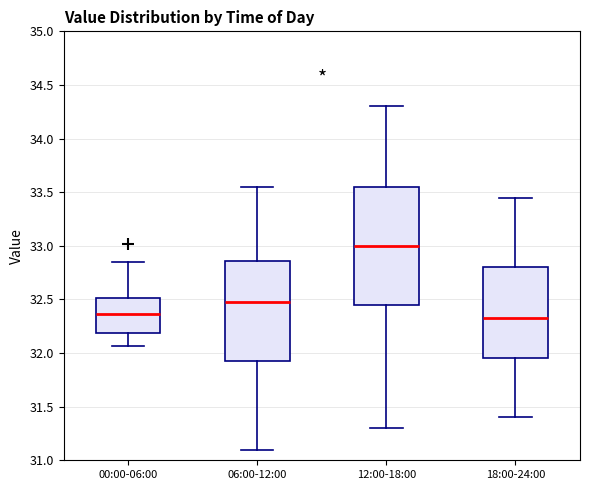

Comparing the boxes themselves (not the whiskers), which one is the tallest?

12:00-18:00